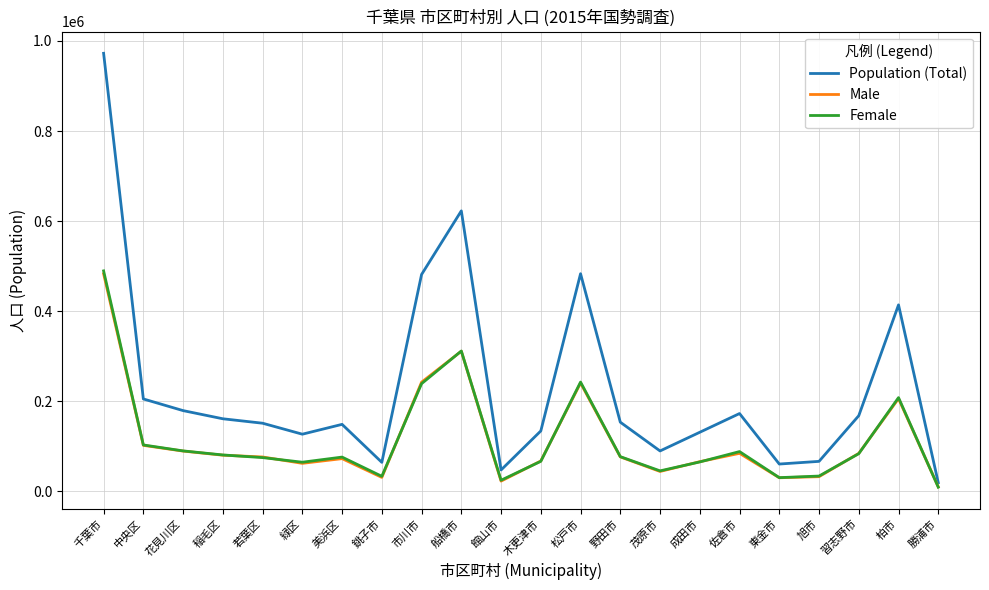

True or false: Male has a value of 102141 at 中央区.

True